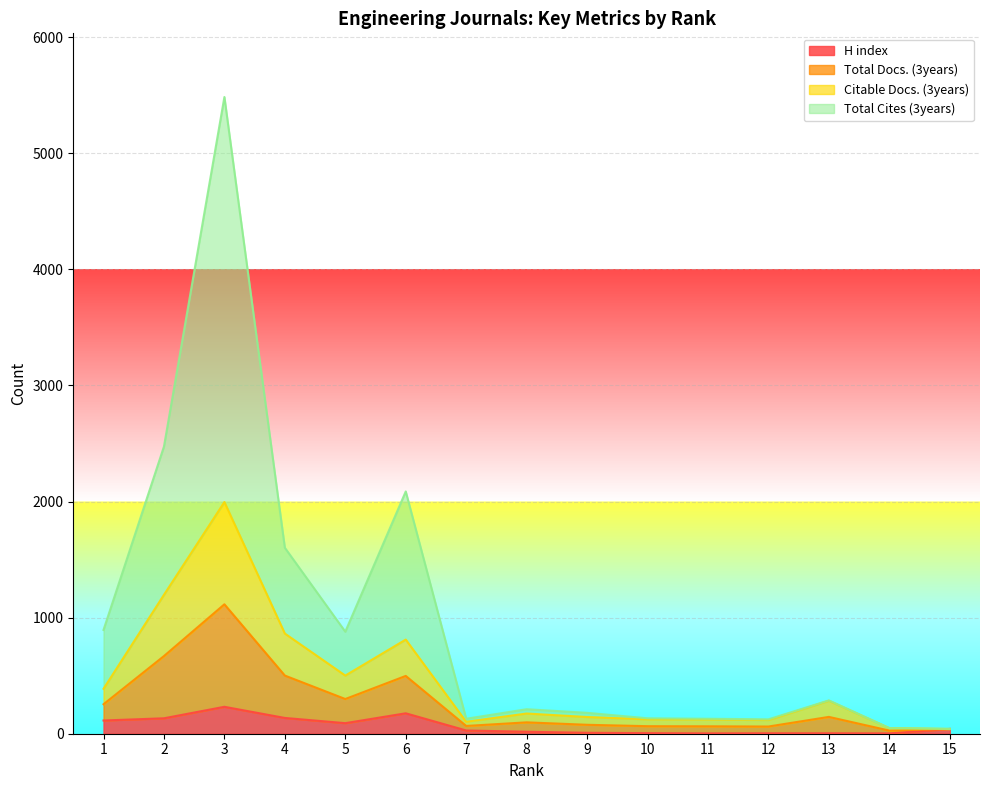

Does the chart display data point markers on the line(s)?

No